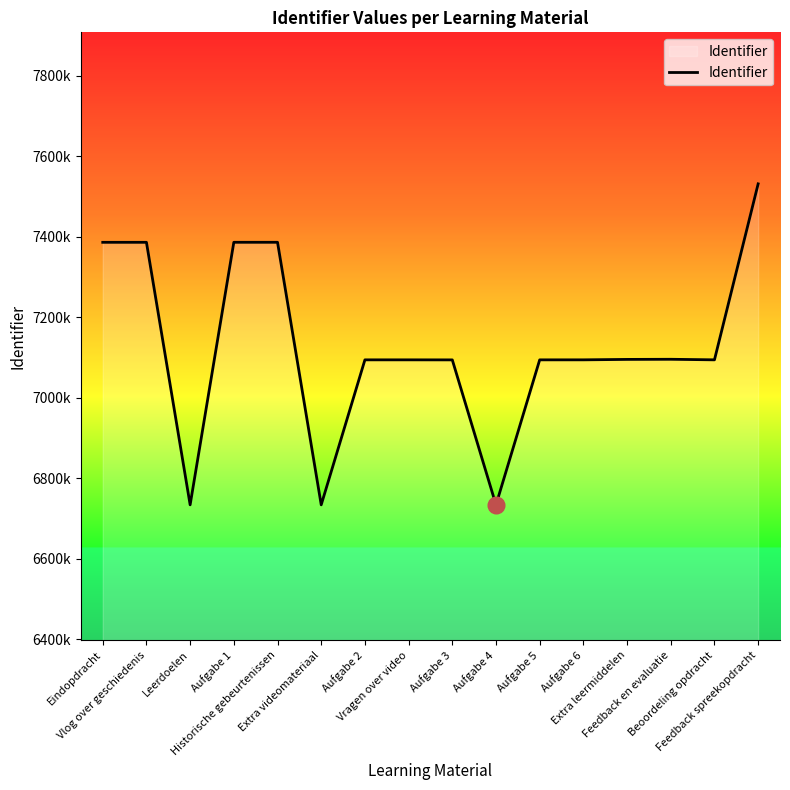

Is this an area chart (filled region under the line)?

Yes